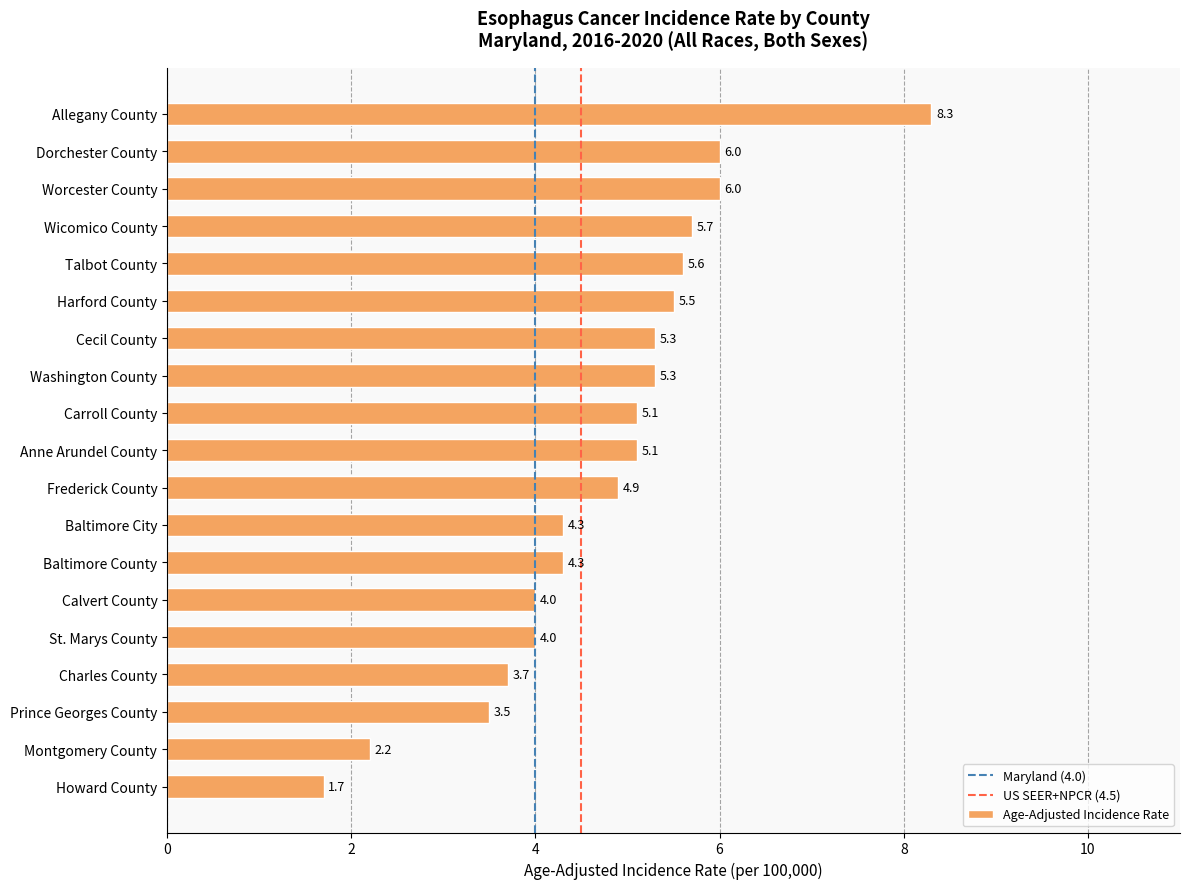

Does the chart contain stacked bars?

No